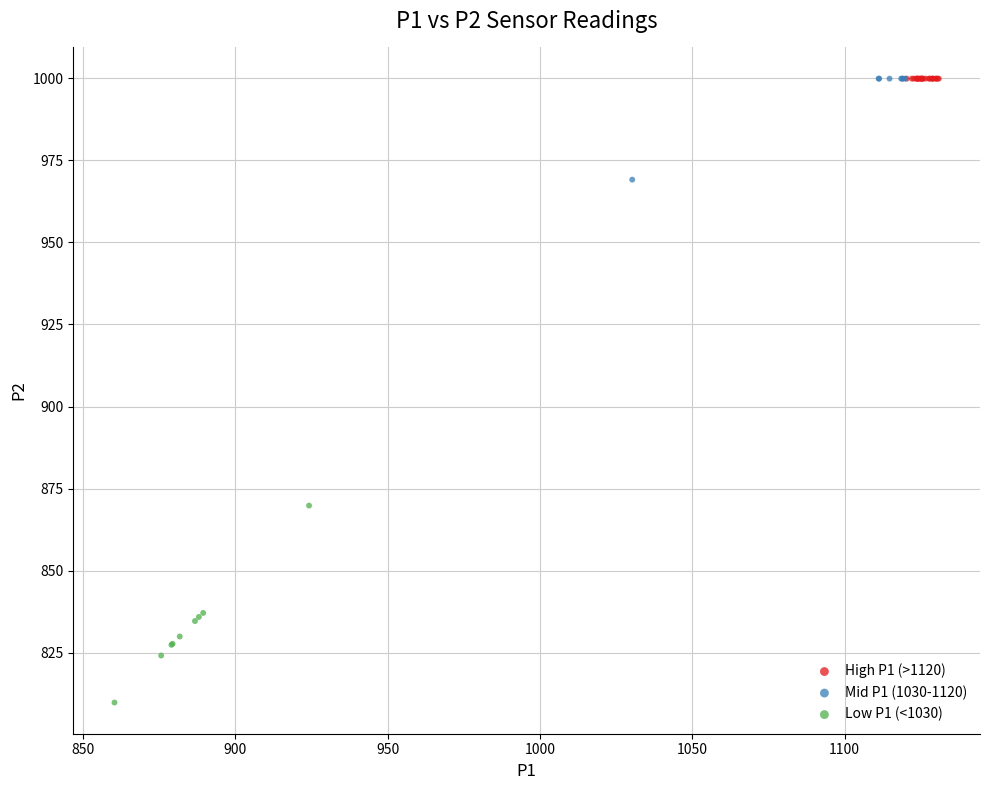

Which series reaches the minimum Y coordinate?

Low P1 (<1030)